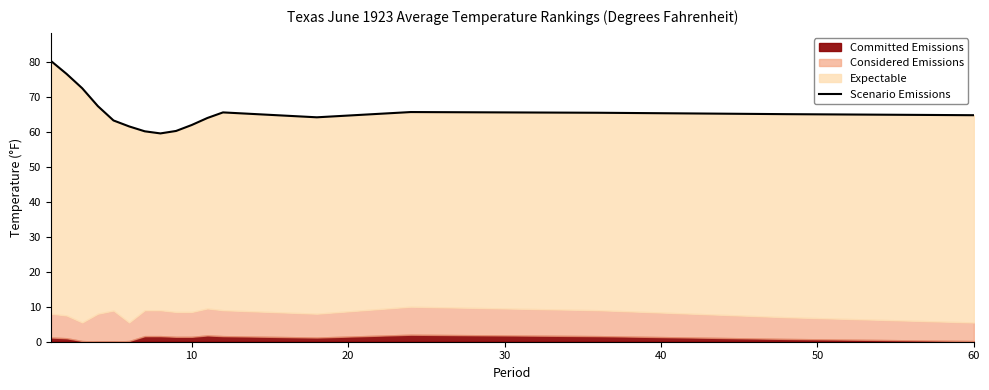

Reading right to left, extract all data points from this chart.

64.7	65.0	65.4	65.6	64.1	65.5	63.9	61.9	60.2	59.5	60.1	61.5	63.2	67.3	72.4	76.5	80.2